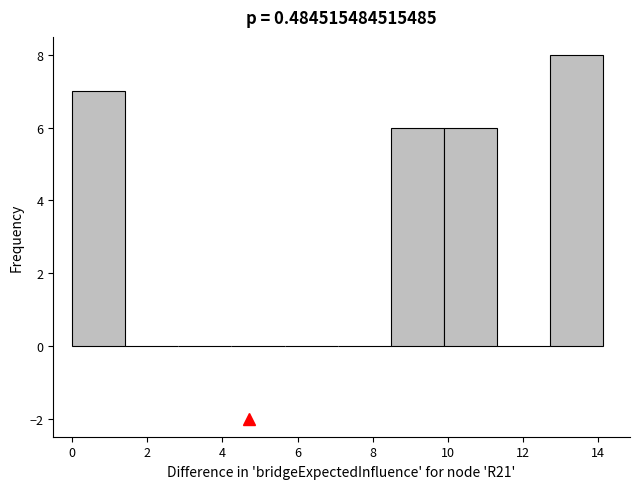

Reading left to right, transcribe this chart: for each bar, give the range it covers on the x-axis and its height. Neither the bar edges nor the heights are printed on the chart, so give them approximately, as read against the axes.

0.0 to 1.4: 7
1.4 to 2.8: 0
2.8 to 4.2: 0
4.2 to 5.6: 0
5.6 to 7.0: 0
7.0 to 8.4: 0
8.4 to 9.8: 6
9.8 to 11.4: 6
11.4 to 12.8: 0
12.8 to 14.2: 8